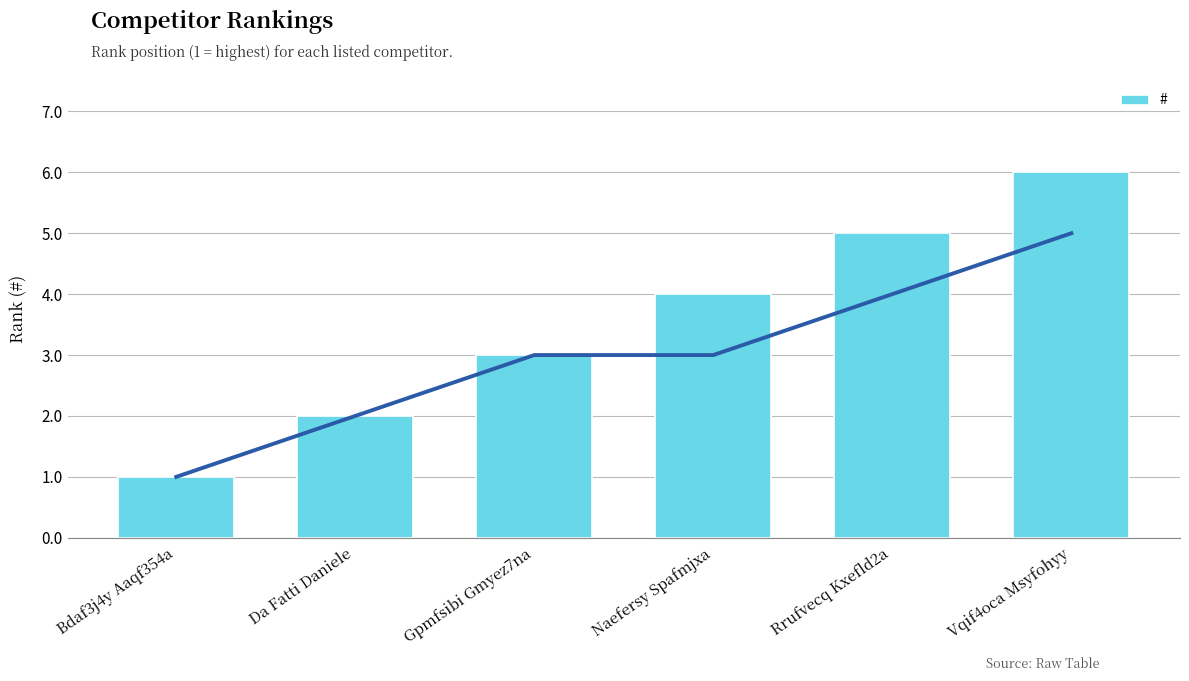

The value at Naefersy Spafmjxa is 4. True or false?

True